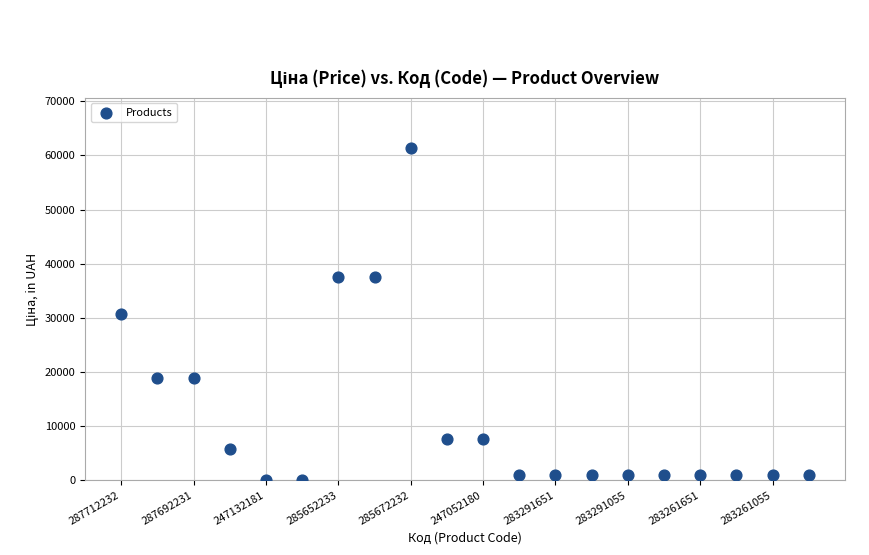

What is the range of Y values (max minus min)?

61320.2